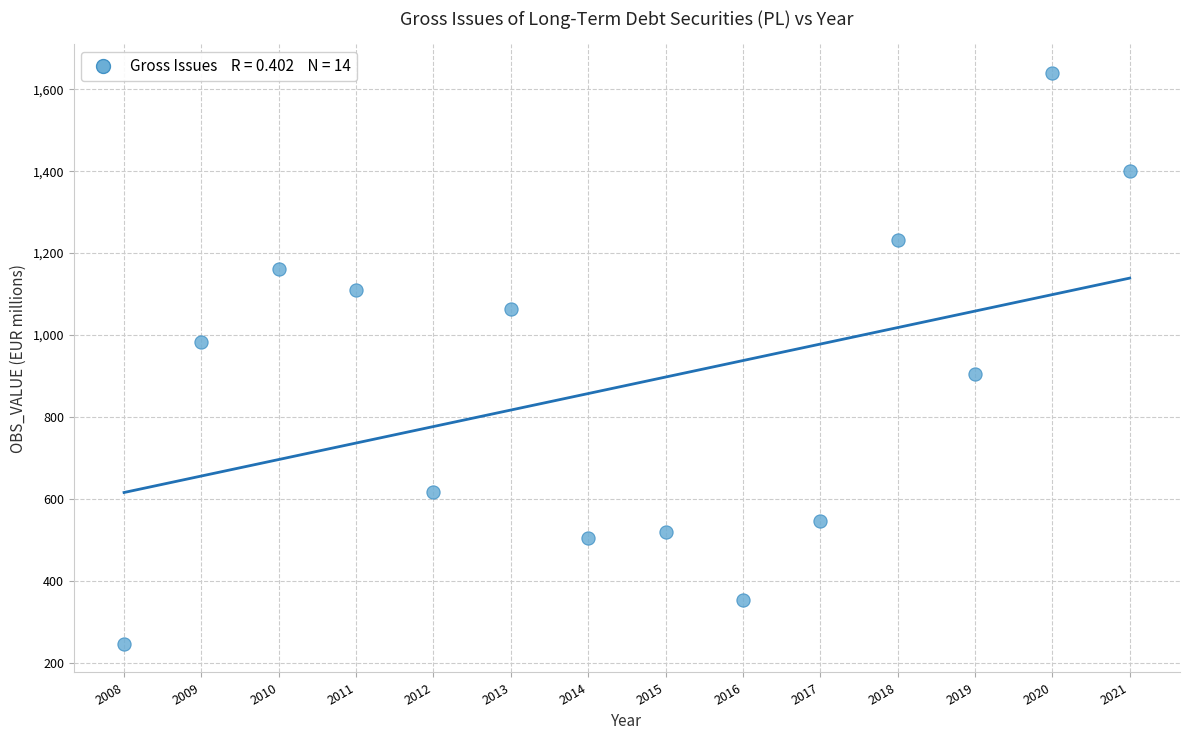

What is the range of X values (max minus min)?

13.0